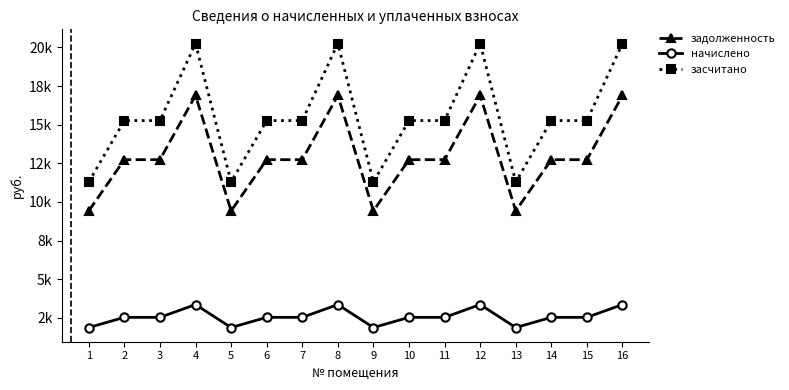

List the labels in order of задолженность value, smallest first.

1, 5, 9, 13, 2, 3, 6, 7, 10, 11, 14, 15, 4, 8, 12, 16